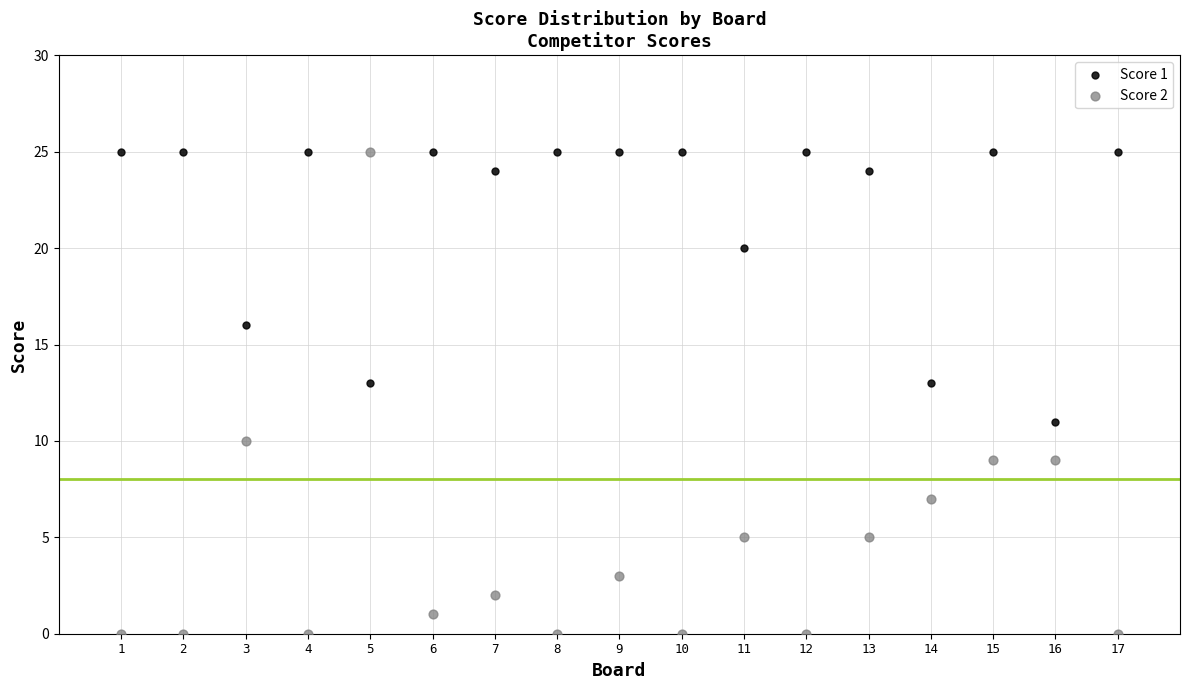

Which series contains the lowest Y value?

Score 2